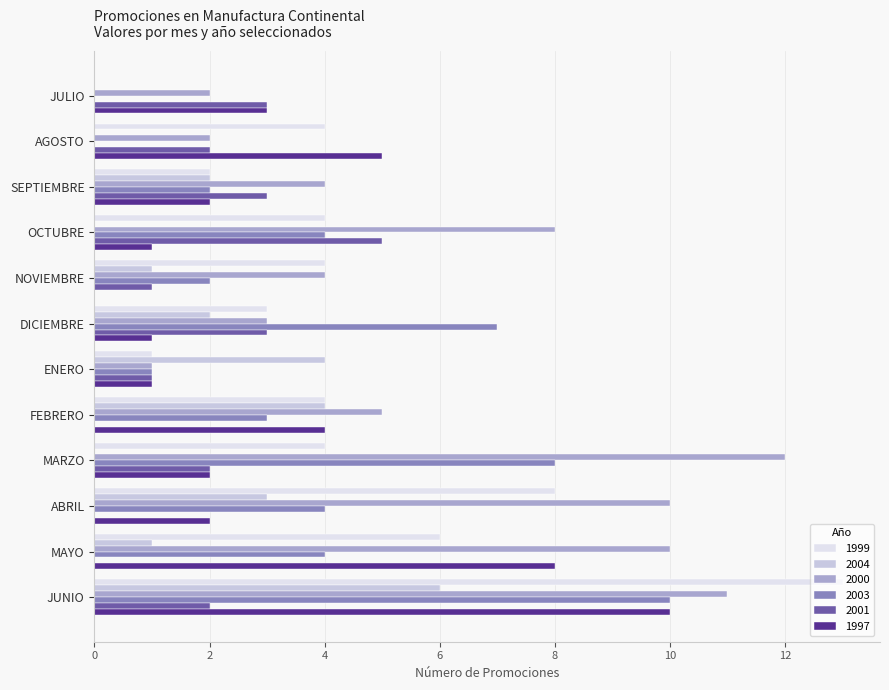

What is the greatest value displayed?

13